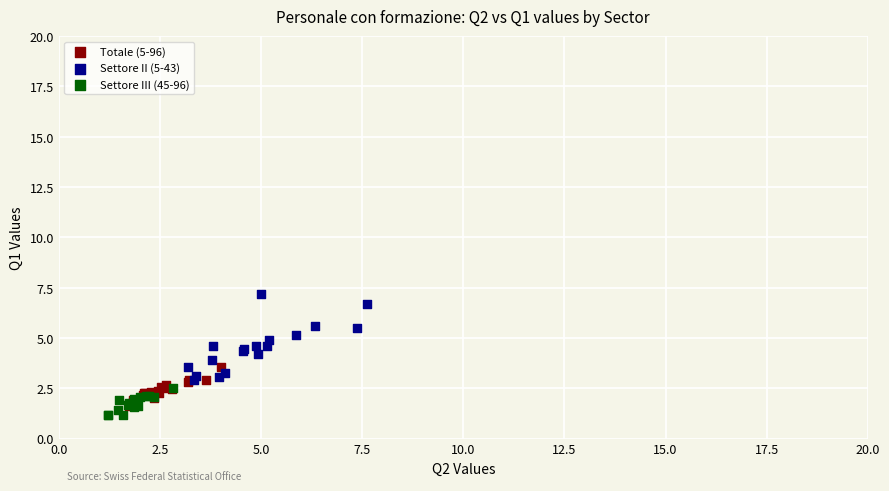

Which series has the largest Y range (max minus min)?

Settore II (5-43)